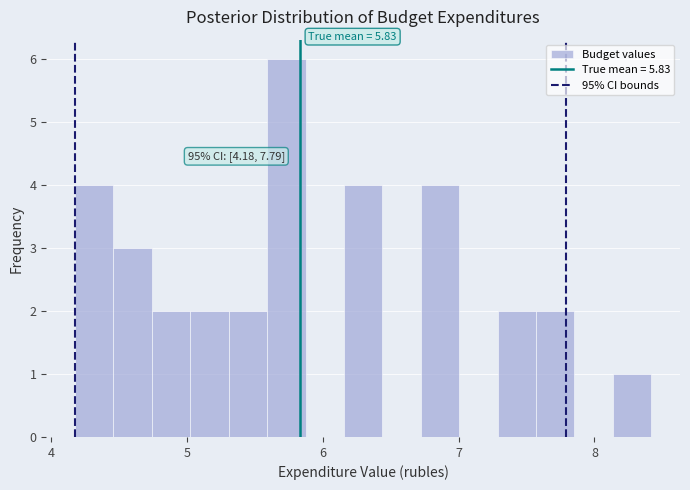

Read against the x-axis, roughly where is the centre of the tallest bar?

5.7